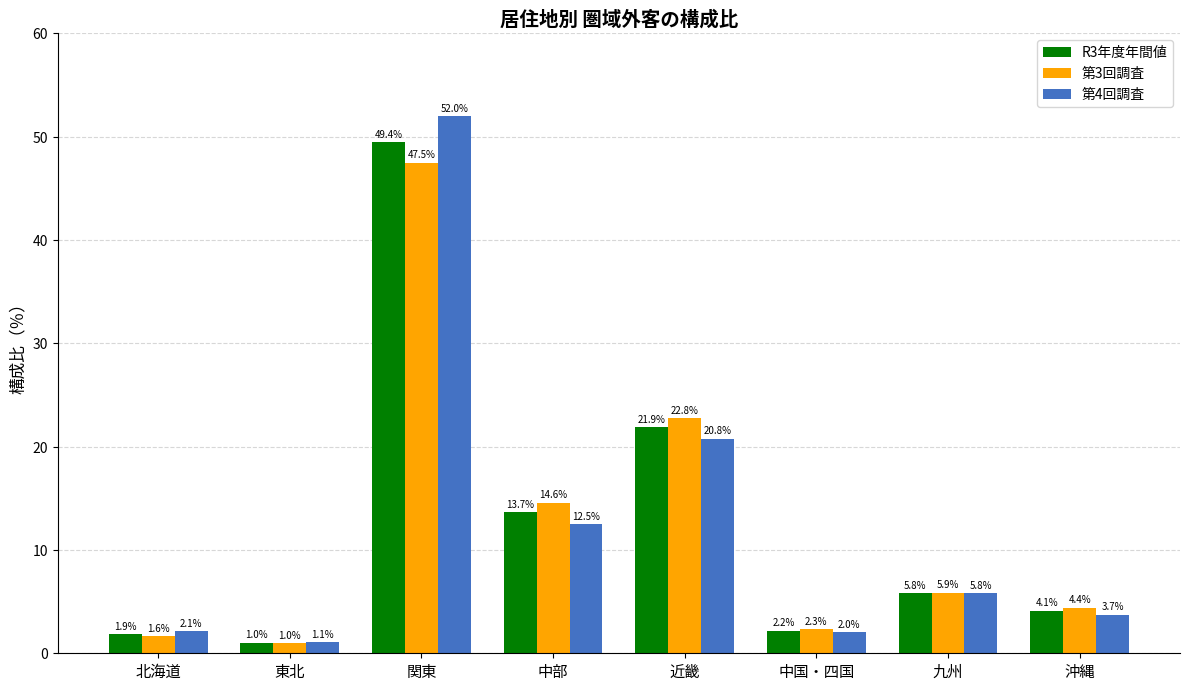

Is the value of 第3回調査 at 関東 greater than the value of 第4回調査 at 関東?

No